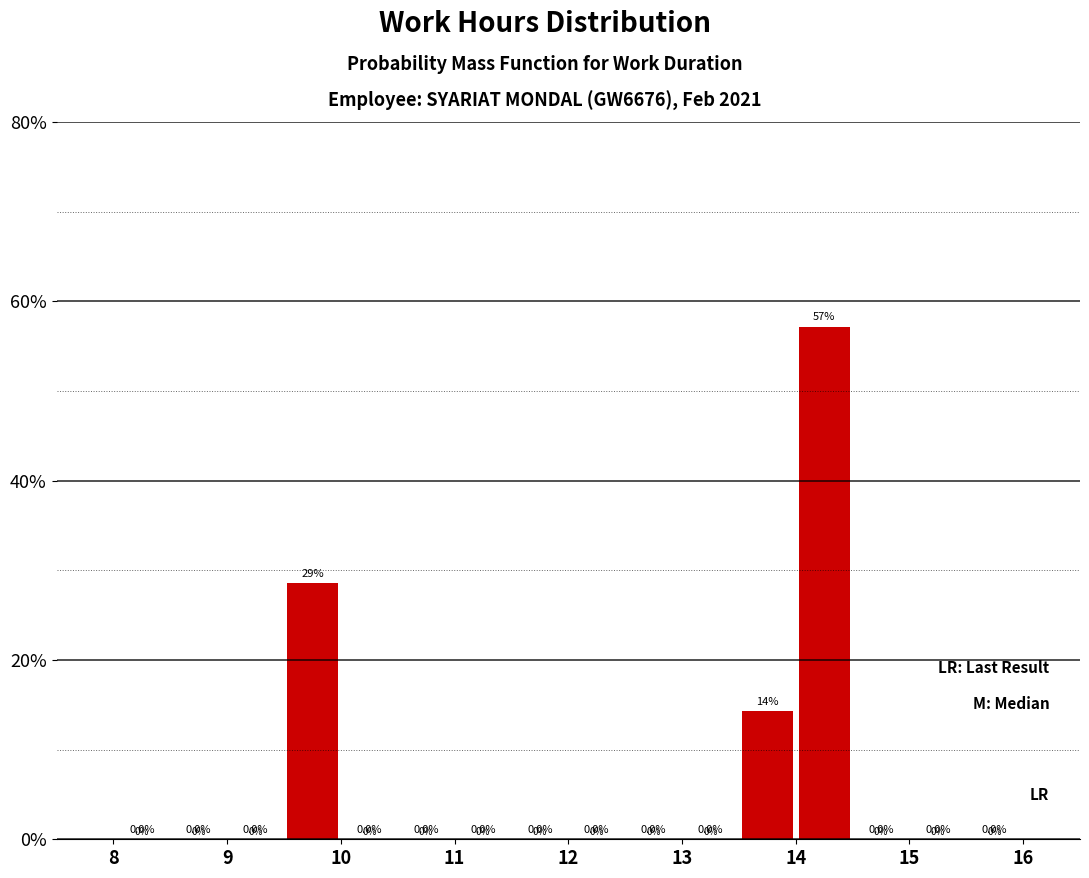

Over which range of the x-axis is the bar tallest?

14.0 to 14.5